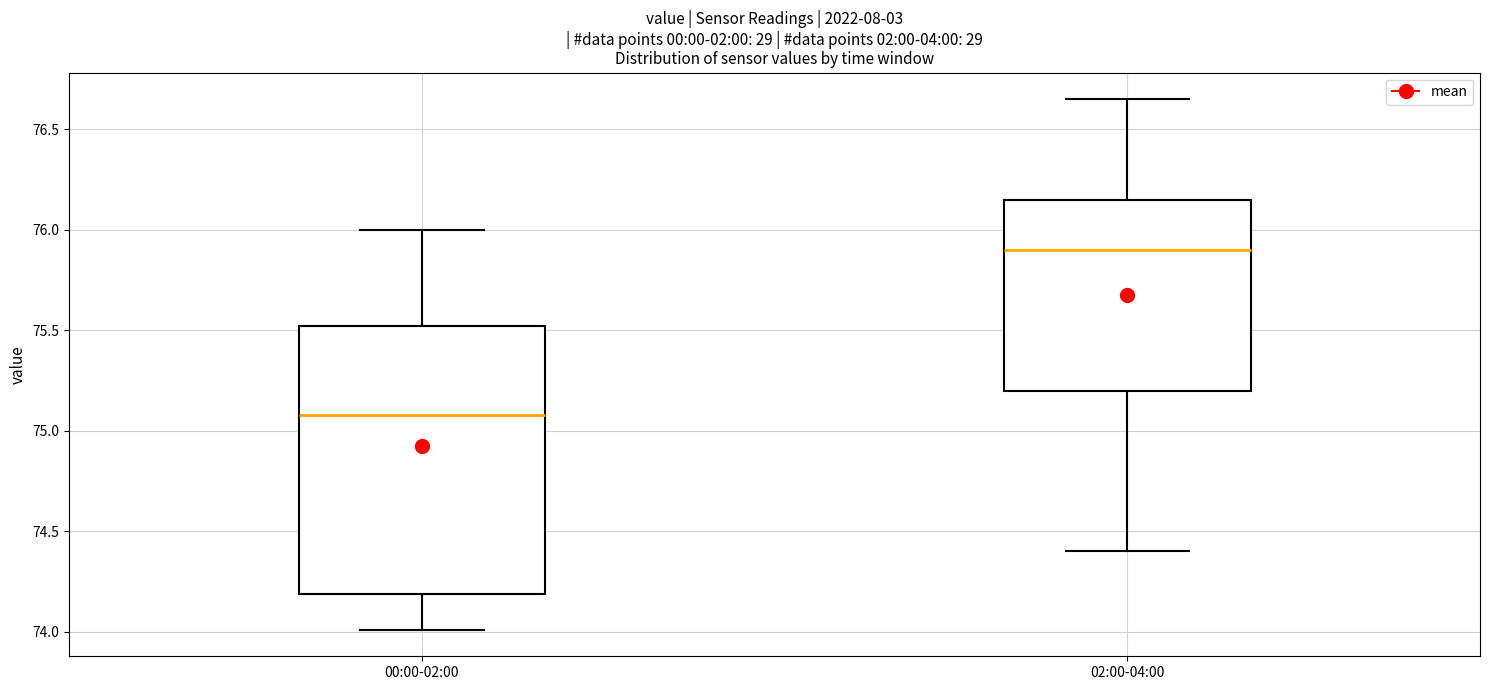

Which box has the highest median line?

02:00-04:00